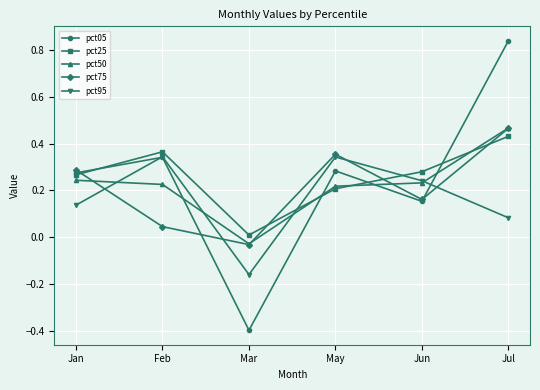

Is this an area chart (filled region under the line)?

No